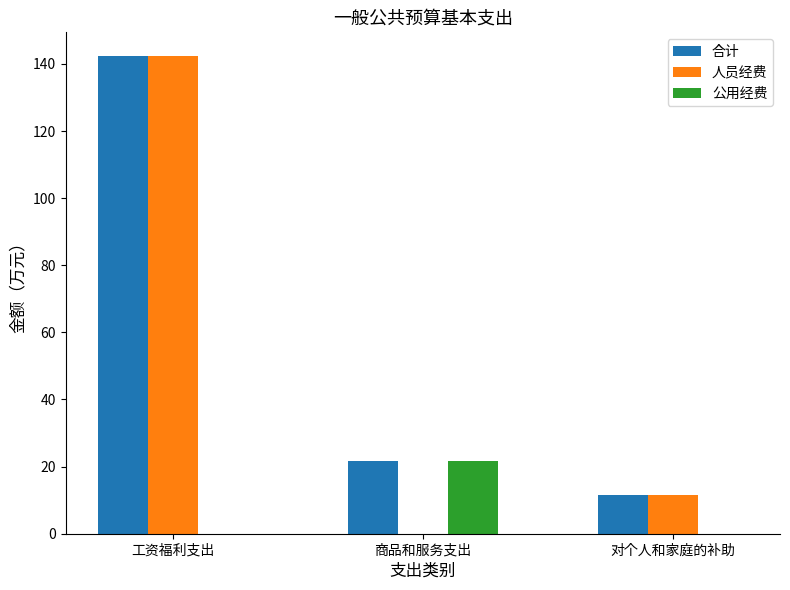

Between 商品和服务支出 and 对个人和家庭的补助, which series saw the biggest shift?

公用经费